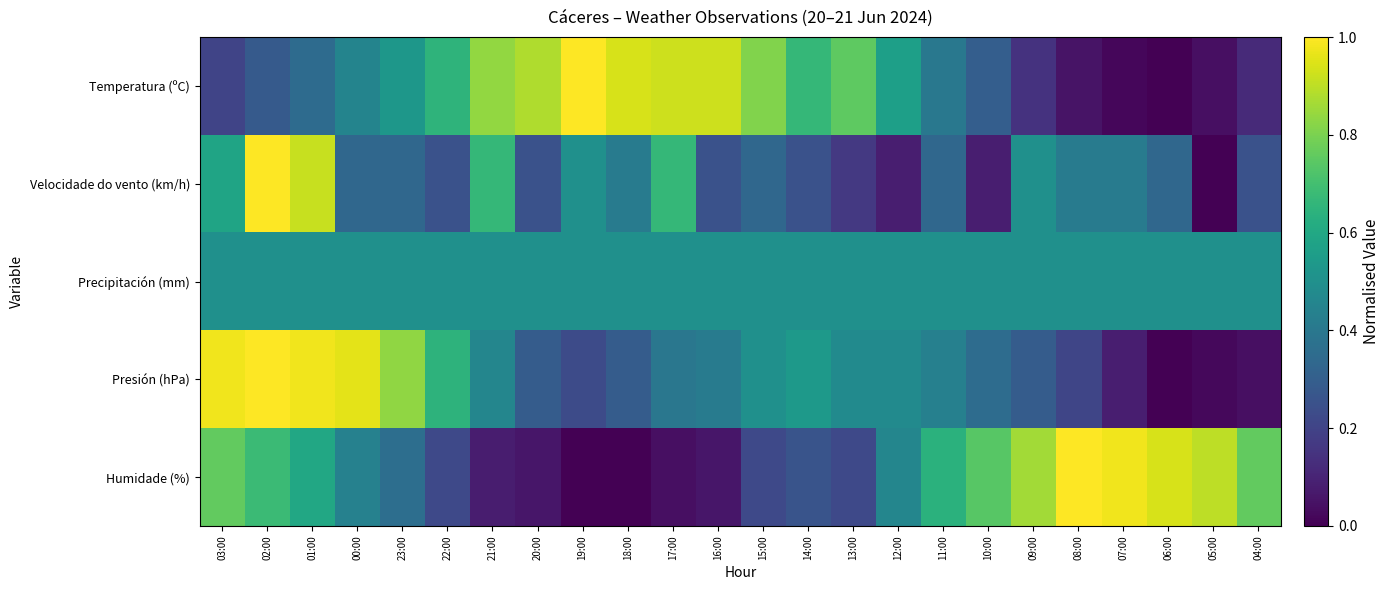

At how many categories does at least one series exceed 0?

24